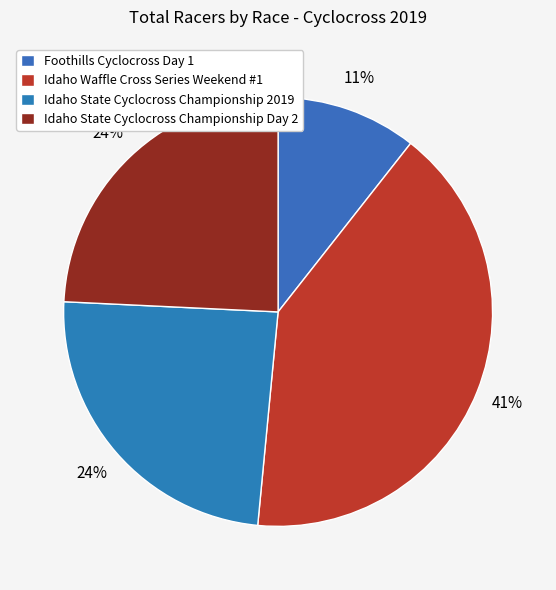

Which category has the biggest portion of the pie?

Idaho Waffle Cross Series Weekend #1